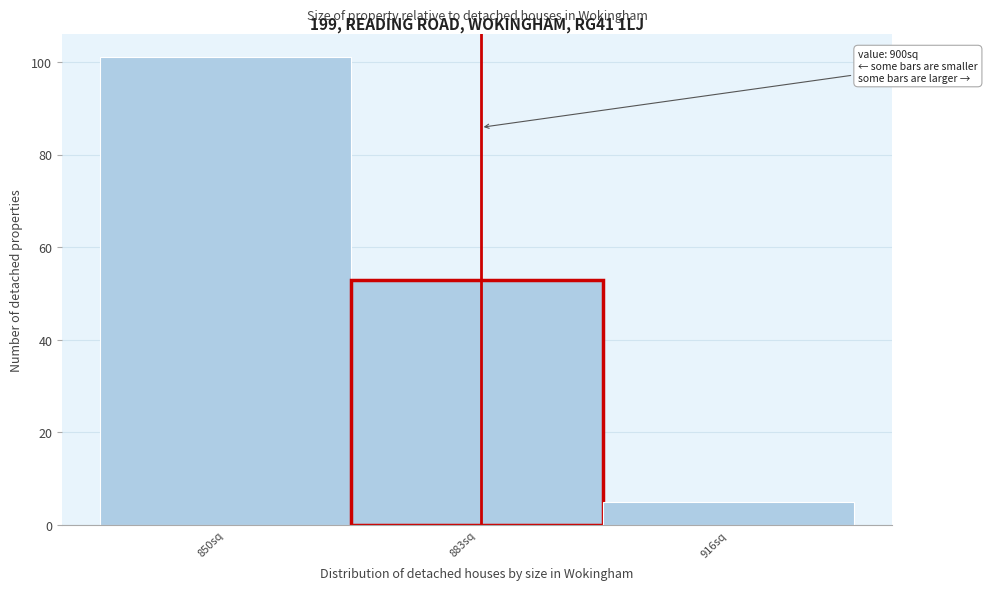

Reading right to left, what are all the values shown in this chart?

5	53	101